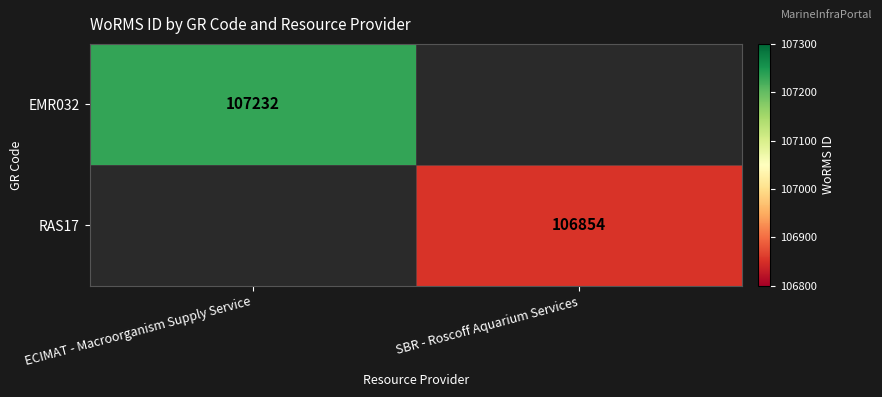

At which category does the chart reach its minimum across all series?

SBR - Roscoff Aquarium Services